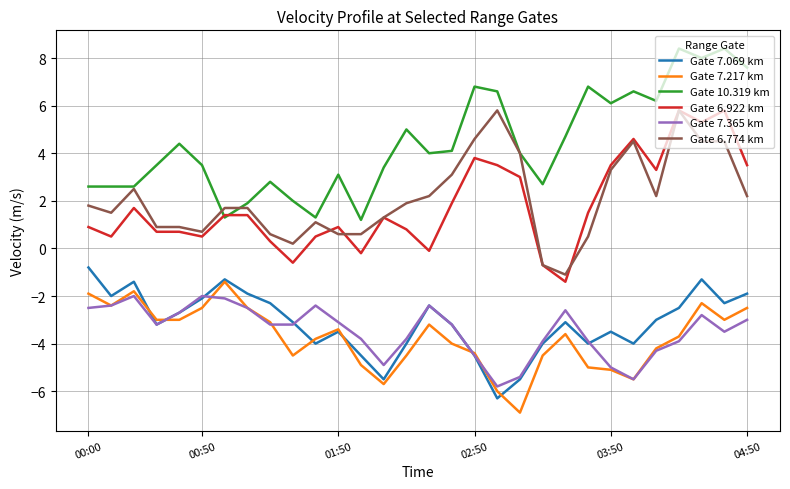

True or false: Gate 7.365 km and Gate 6.922 km intersect in this chart.

False